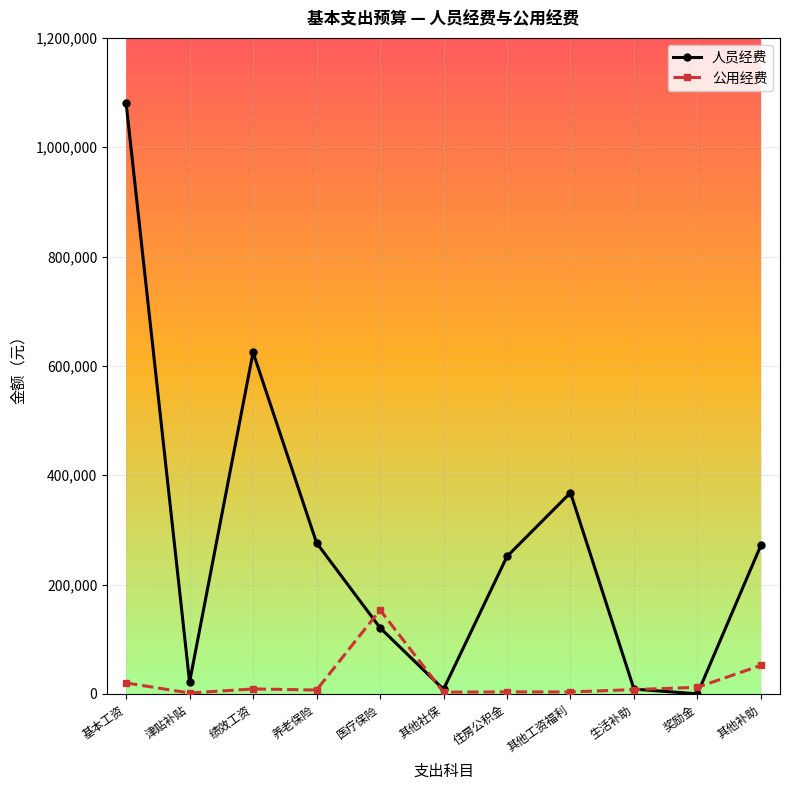

What is the sum of the 公用经费 values at 其他工资福利 and 绩效工资?

12500